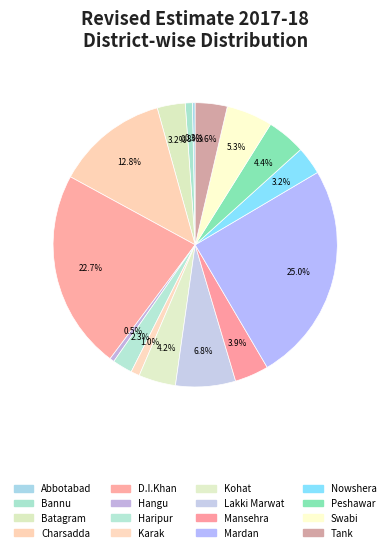

How many slices are in this pie chart?

16